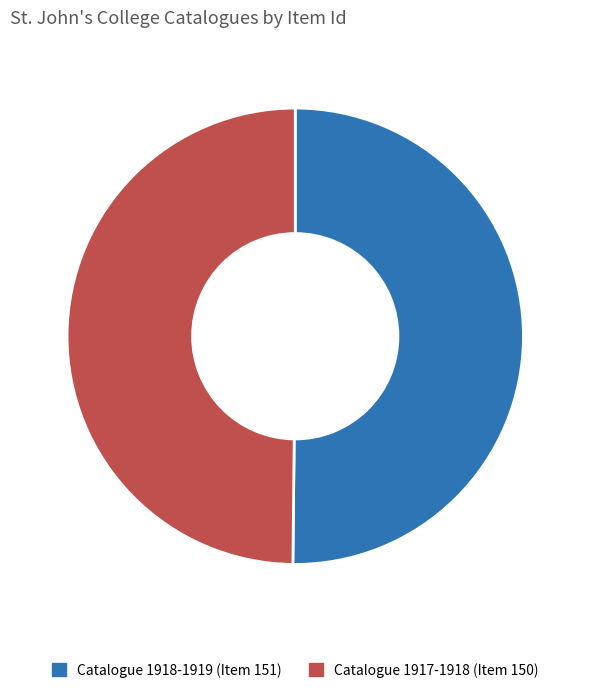

Approximately how many times larger is the value at Catalogue 1918-1919 (Item 151) compared to Catalogue 1917-1918 (Item 150)?

1.0